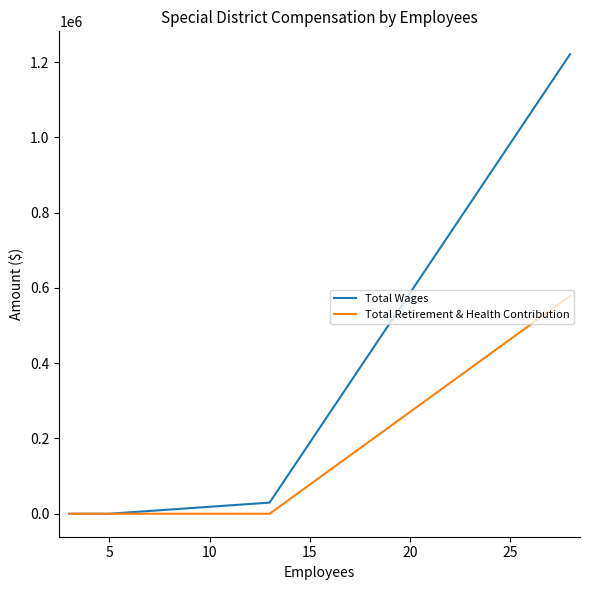

The value of Total Retirement & Health Contribution at 5 is -223694. True or false?

False